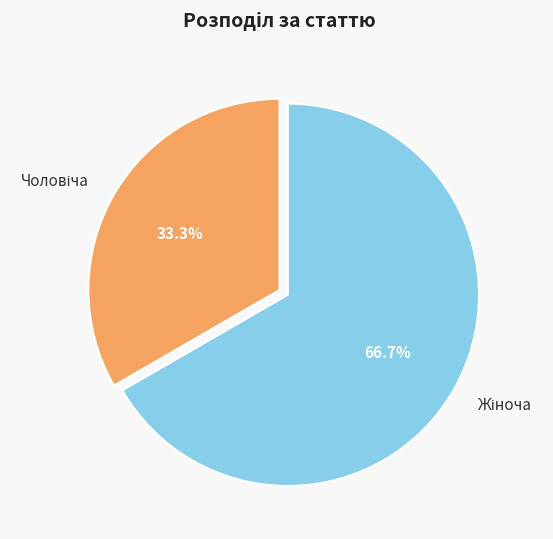

How many slices are in this pie chart?

2